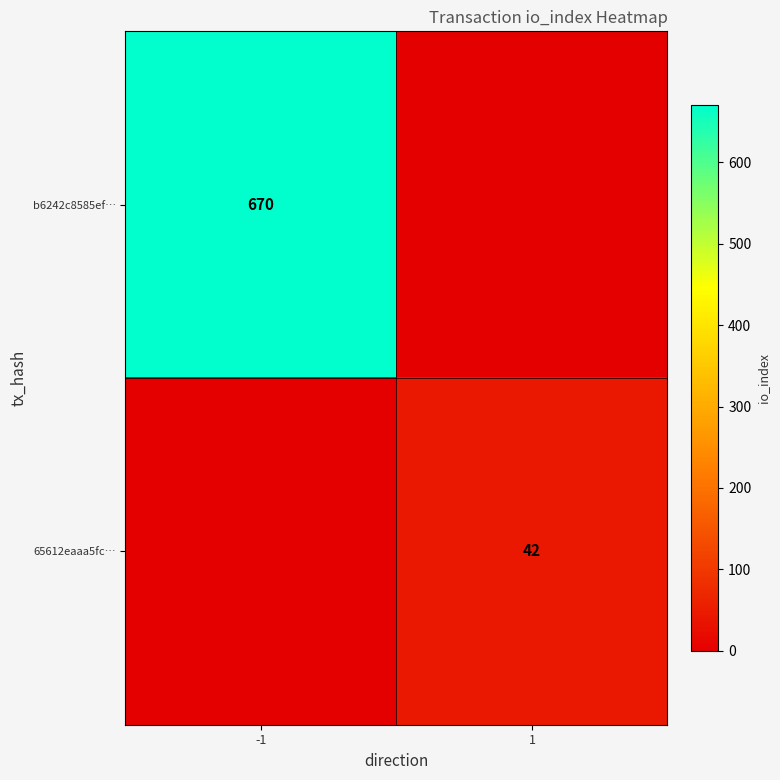

Is the value of b6242c8585ef… at -1 greater than the value of 65612eaaa5fc… at 1?

Yes